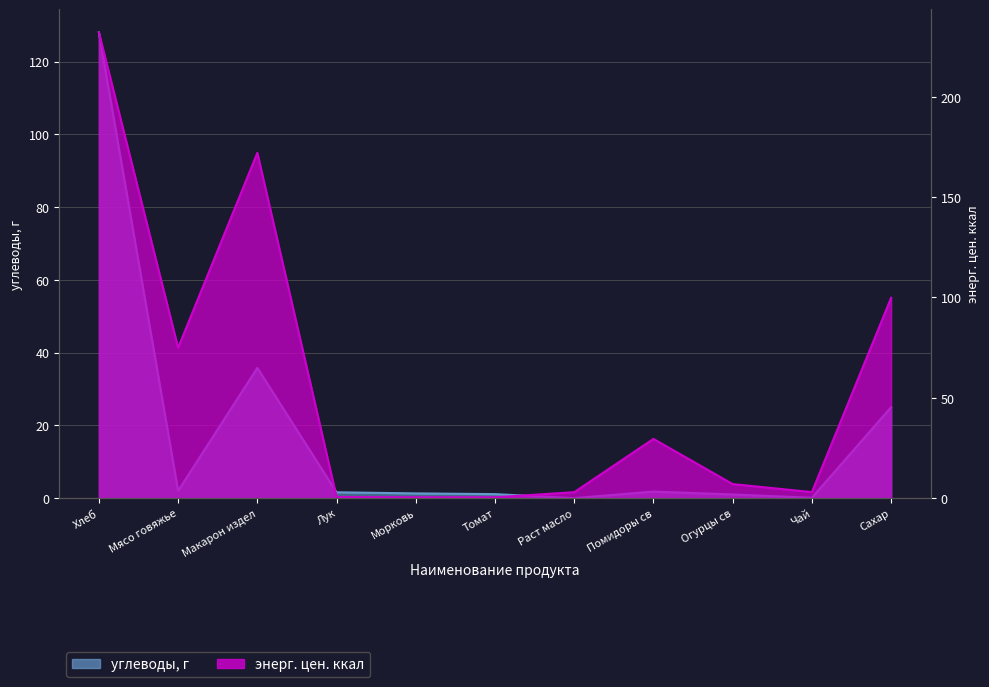

What is the average value of the энерг. цен. ккал series?

56.6